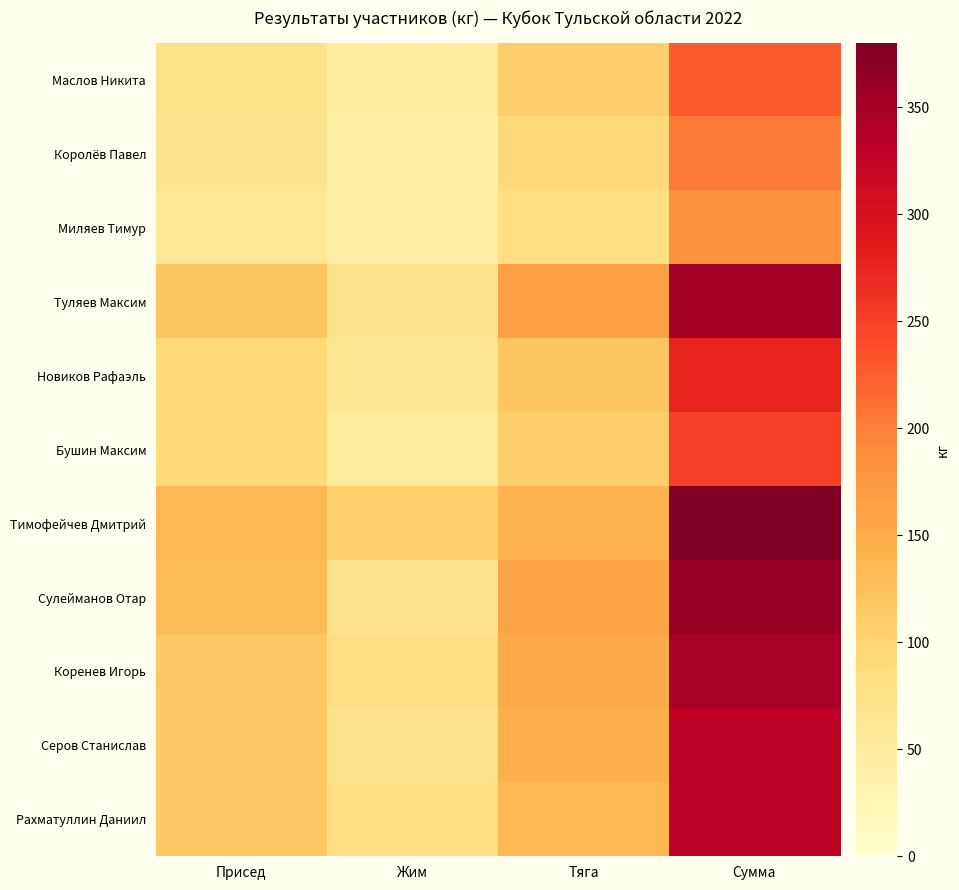

Reading right to left, what are all the values shown in this chart?

Маслов Никита: Сумма=227.5	Тяга=107.5	Жим=47.5	Присед=72.5
Королёв Павел: Сумма=202.5	Тяга=92.5	Жим=42.5	Присед=67.5
Миляев Тимур: Сумма=182.5	Тяга=80.0	Жим=42.5	Присед=60.0
Туляев Максим: Сумма=352.5	Тяга=165.0	Жим=70.0	Присед=117.5
Новиков Рафаэль: Сумма=275.0	Тяга=120.0	Жим=62.5	Присед=92.5
Бушин Максим: Сумма=250.0	Тяга=107.5	Жим=50.0	Присед=92.5
Тимофейчев Дмитрий: Сумма=380.0	Тяга=140.0	Жим=105.0	Присед=135.0
Сулейманов Отар: Сумма=360.0	Тяга=160.0	Жим=70.0	Присед=130.0
Коренев Игорь: Сумма=347.5	Тяга=152.5	Жим=80.0	Присед=115.0
Серов Станислав: Сумма=330.0	Тяга=145.0	Жим=70.0	Присед=115.0
Рахматуллин Даниил: Сумма=330.0	Тяга=135.0	Жим=80.0	Присед=115.0